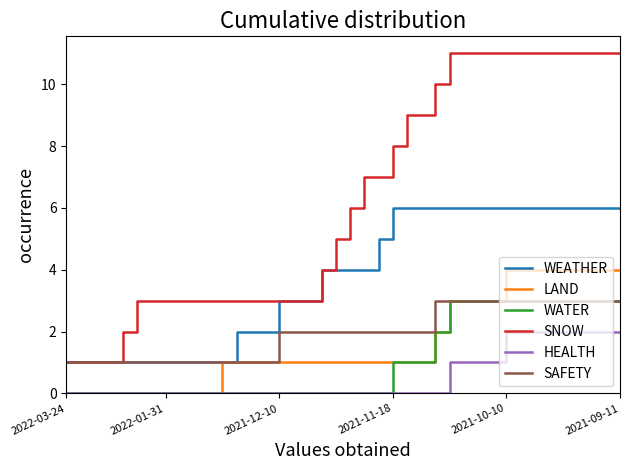

Reading left to right, what are all the values shown in this chart?

WEATHER: 1	1	1	1	1	1	1	1	1	1	1	1	2	2	2	3	3	3	4	4	4	4	5	6	6	6	6	6	6	6	6	6	6	6	6	6	6	6	6	6
LAND: 0	0	0	0	0	0	0	0	0	0	0	1	1	1	1	1	1	1	1	1	1	1	1	1	1	1	2	3	3	3	3	4	4	4	4	4	4	4	4	4
WATER: 0	0	0	0	0	0	0	0	0	0	0	0	0	0	0	0	0	0	0	0	0	0	0	1	1	1	2	3	3	3	3	3	3	3	3	3	3	3	3	3
SNOW: 1	1	1	1	2	3	3	3	3	3	3	3	3	3	3	3	3	3	4	5	6	7	7	8	9	9	10	11	11	11	11	11	11	11	11	11	11	11	11	11
HEALTH: 0	0	0	0	0	0	0	0	0	0	0	0	0	0	0	0	0	0	0	0	0	0	0	0	0	0	0	1	1	1	1	2	2	2	2	2	2	2	2	2
SAFETY: 1	1	1	1	1	1	1	1	1	1	1	1	1	1	1	2	2	2	2	2	2	2	2	2	2	2	3	3	3	3	3	3	3	3	3	3	3	3	3	3